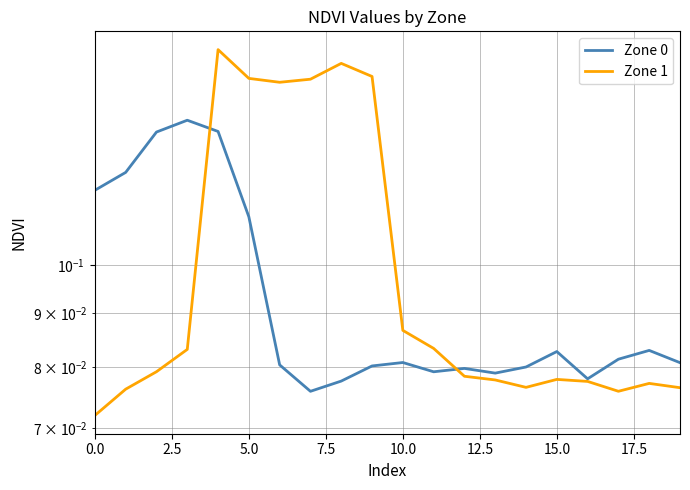

The Zone 1 series shows 0.1 at 15.0. True or false?

True